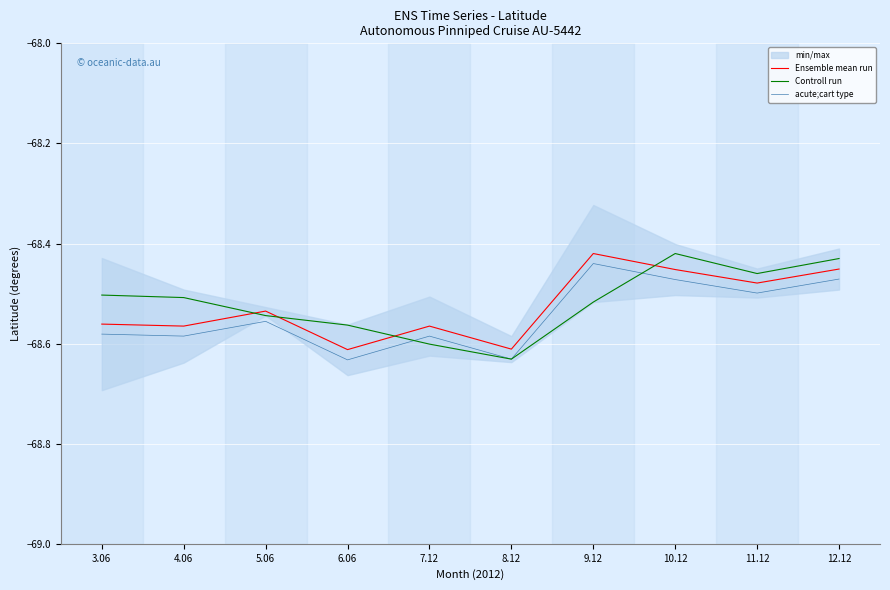

What value does the Controll run series have at 4.06?

-68.5